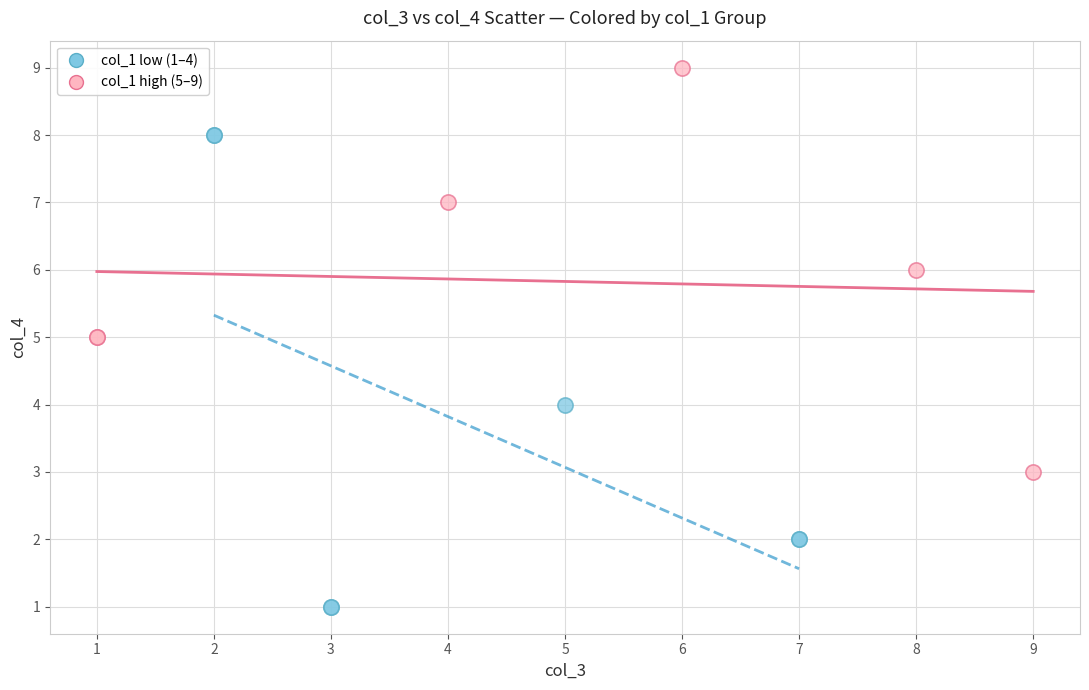

Which series has the largest Y range (max minus min)?

col_1 low (1–4)